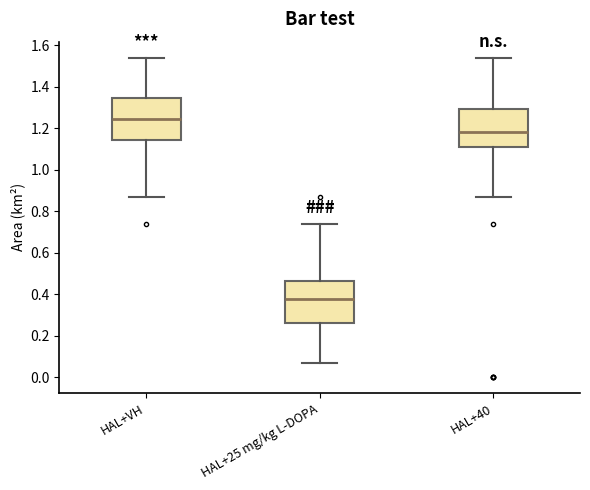

Reading left to right, read every box against the y-axis: the position of its median line, the range the box covers, and the ends of its whiskers. The values are not printed on the chart, so give them approximately, as read against the axis.

HAL+VH: median 1.24, box 1.14 to 1.34, whiskers 0.88 to 1.54
HAL+25 mg/kg L-DOPA: median 0.38, box 0.26 to 0.46, whiskers 0.08 to 0.74
HAL+40: median 1.18, box 1.12 to 1.30, whiskers 0.88 to 1.54